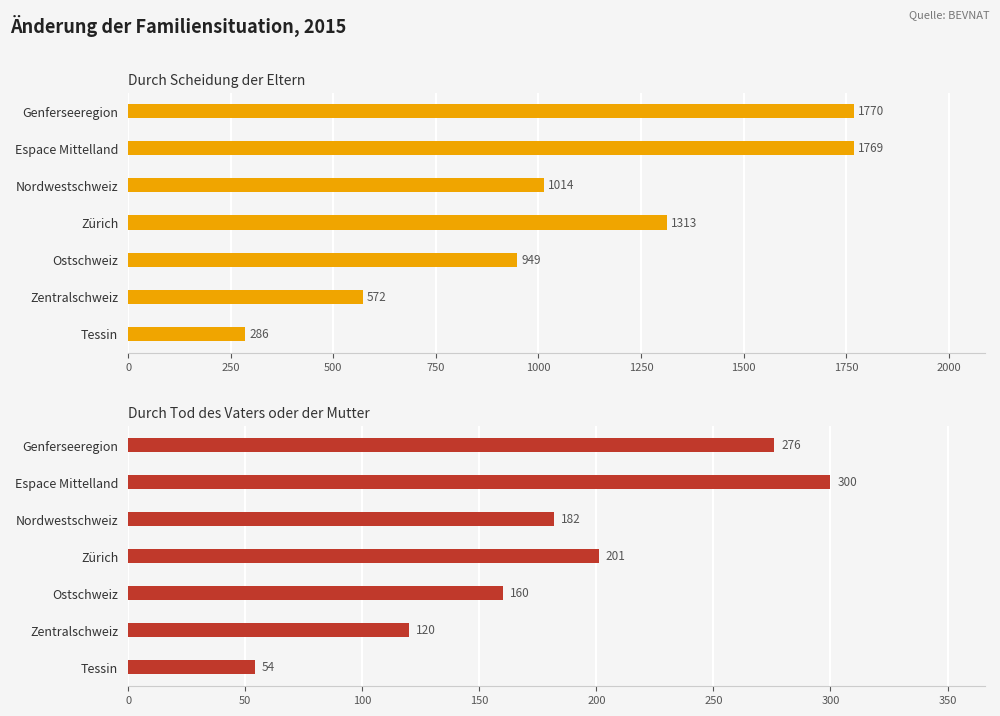

What is the value of the Anz. Familien (Scheidung, Total) bar at the 2nd from the left?

1769